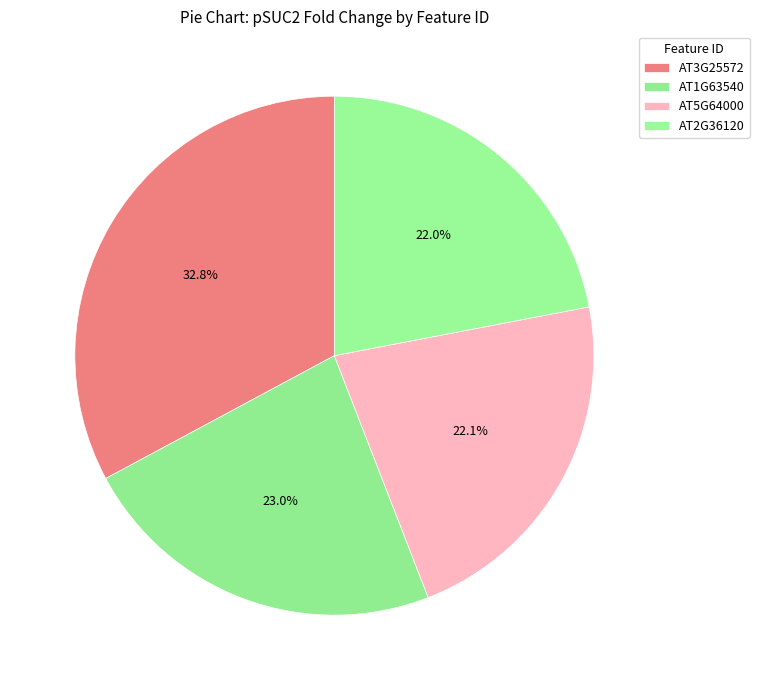

What is the ratio of the value at AT3G25572 to the value at AT5G64000?

1.5